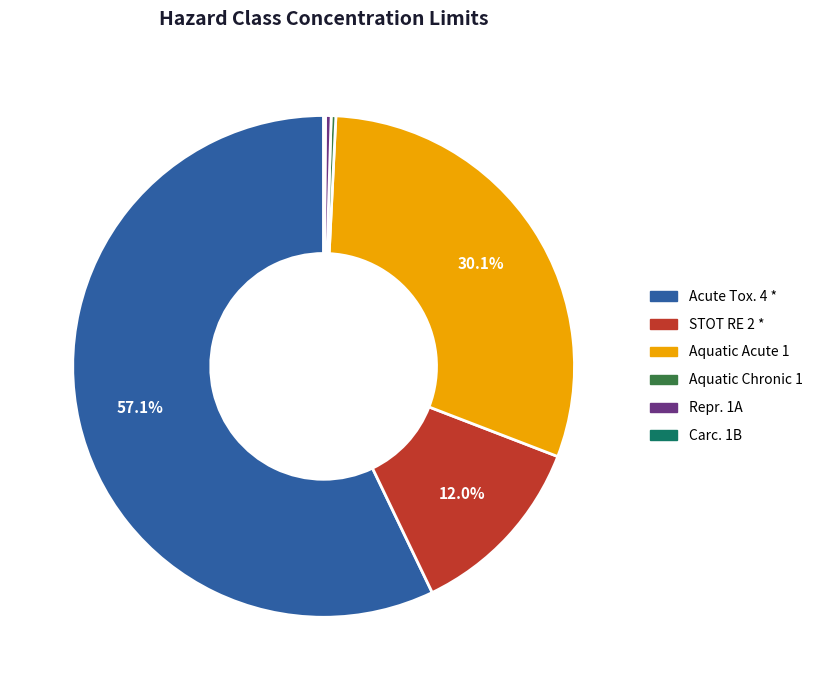

To the nearest percent, what is the combined percentage of STOT RE 2 * and Aquatic Chronic 1?

12%